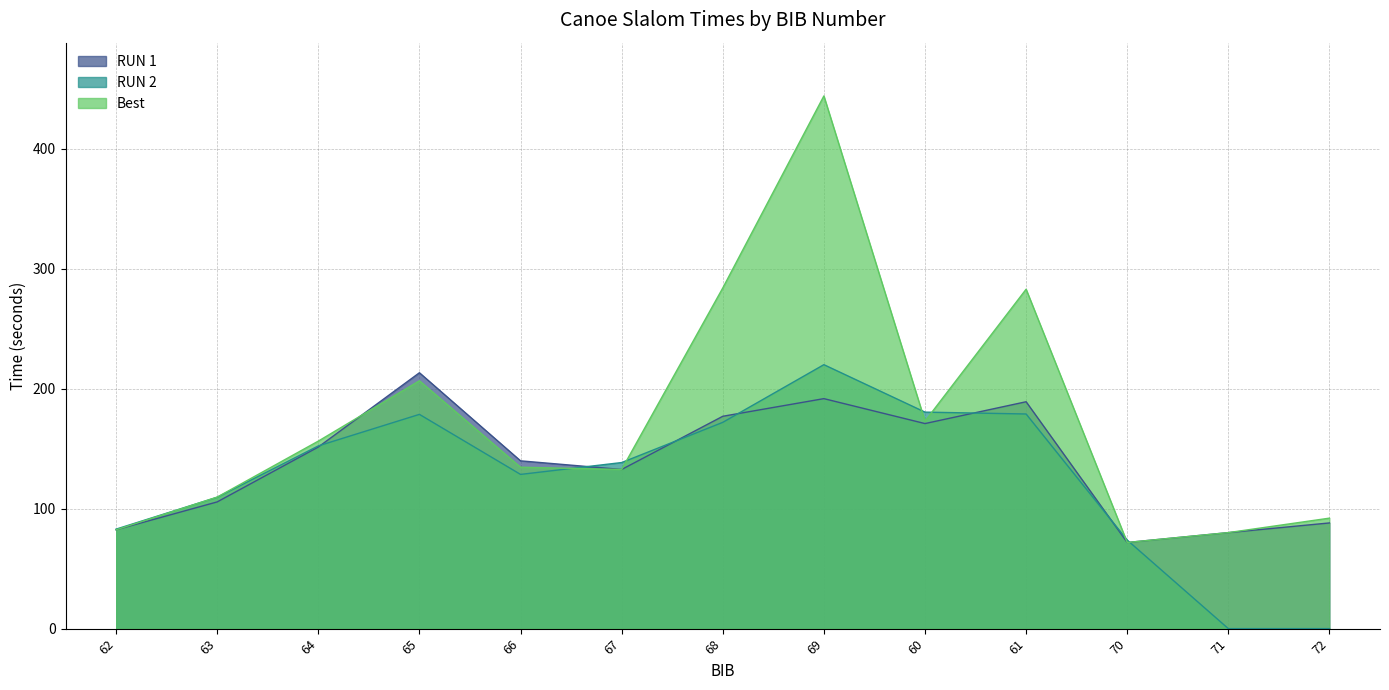

The value of RUN 1 at 60 is 247.4. True or false?

False